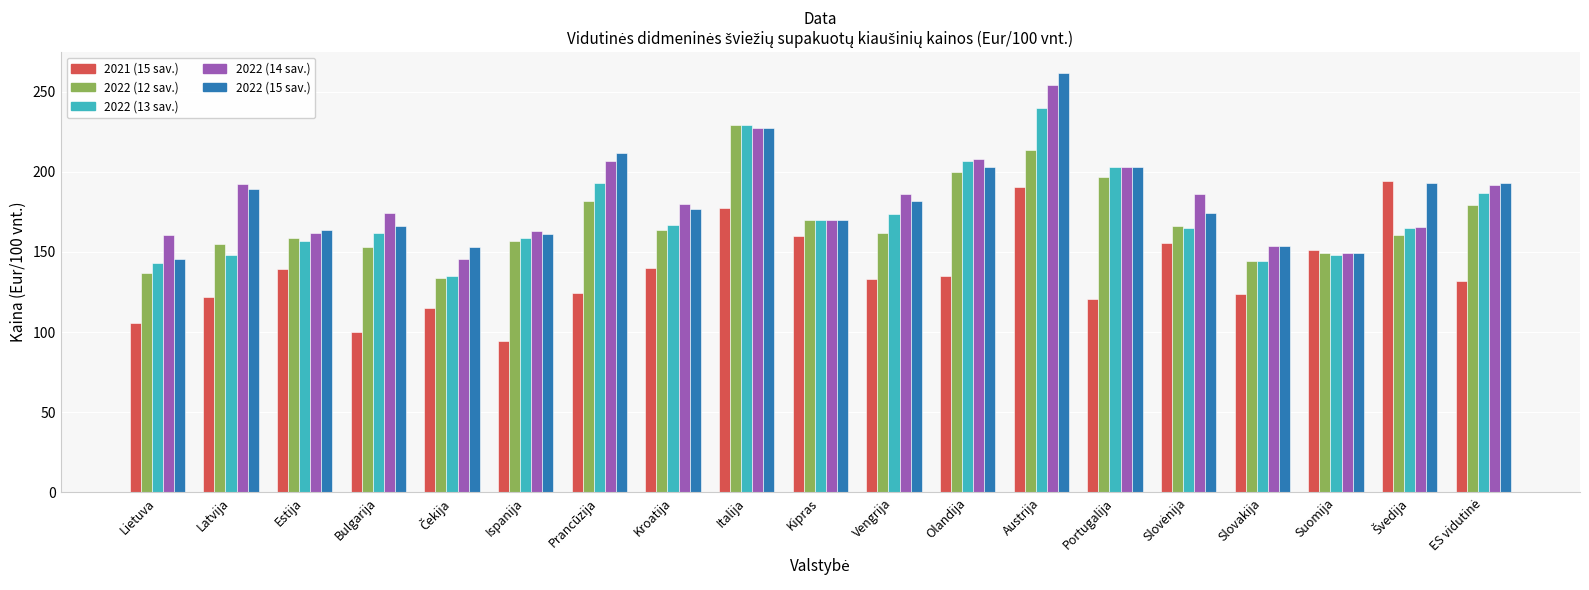

At which label does 2022 (15 sav.) first exceed 176?

Latvija